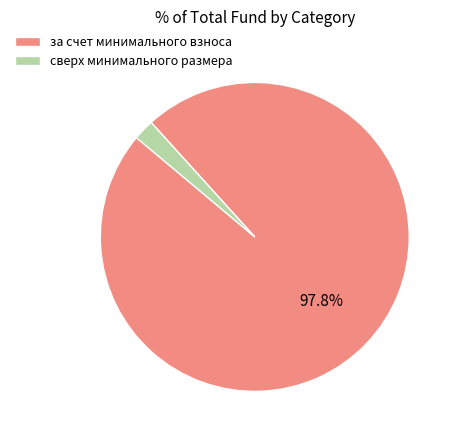

Which has a higher value, сверх минимального размера or за счет минимального взноса?

за счет минимального взноса